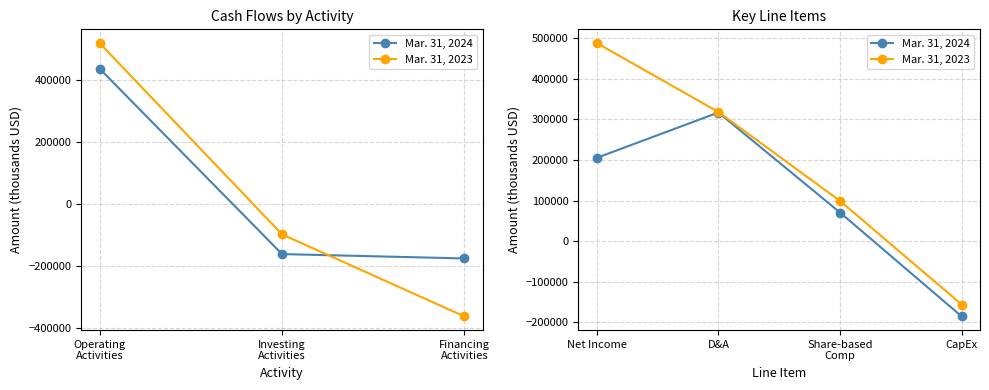

True or false: Mar. 31, 2024 and Mar. 31, 2023 intersect in this chart.

False